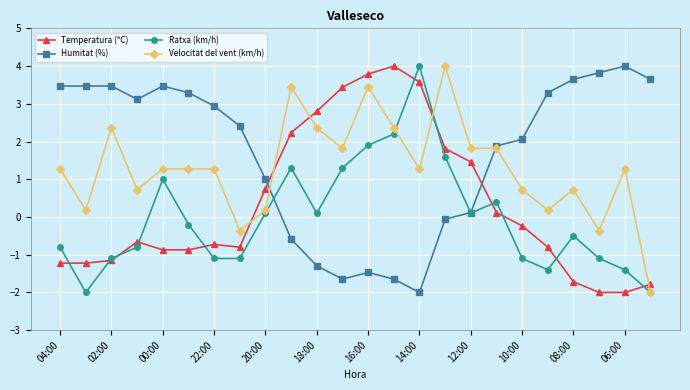

What is the maximum value shown in the chart?

4.0